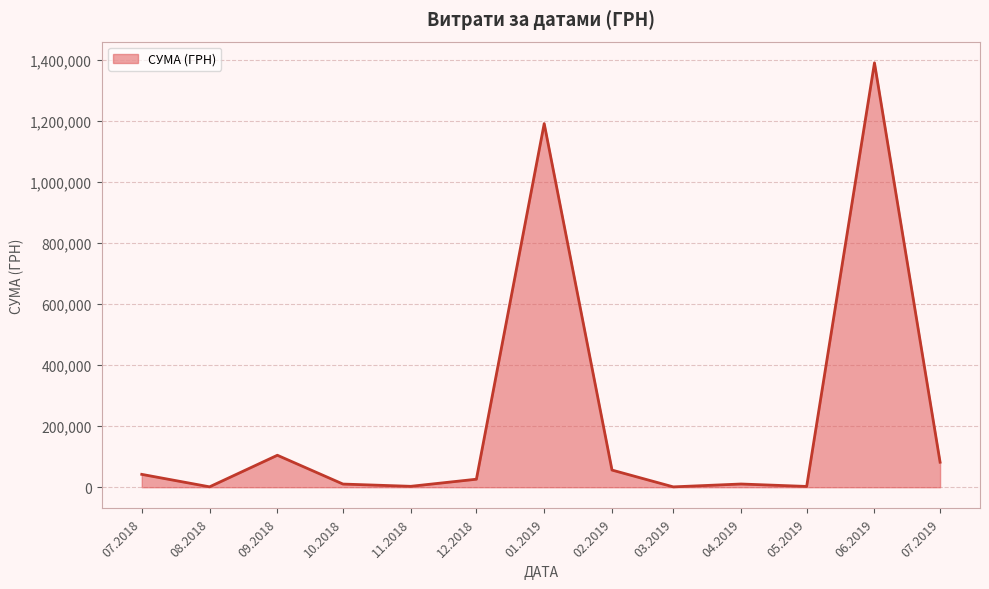

Where is the first local minimum?

08.2018